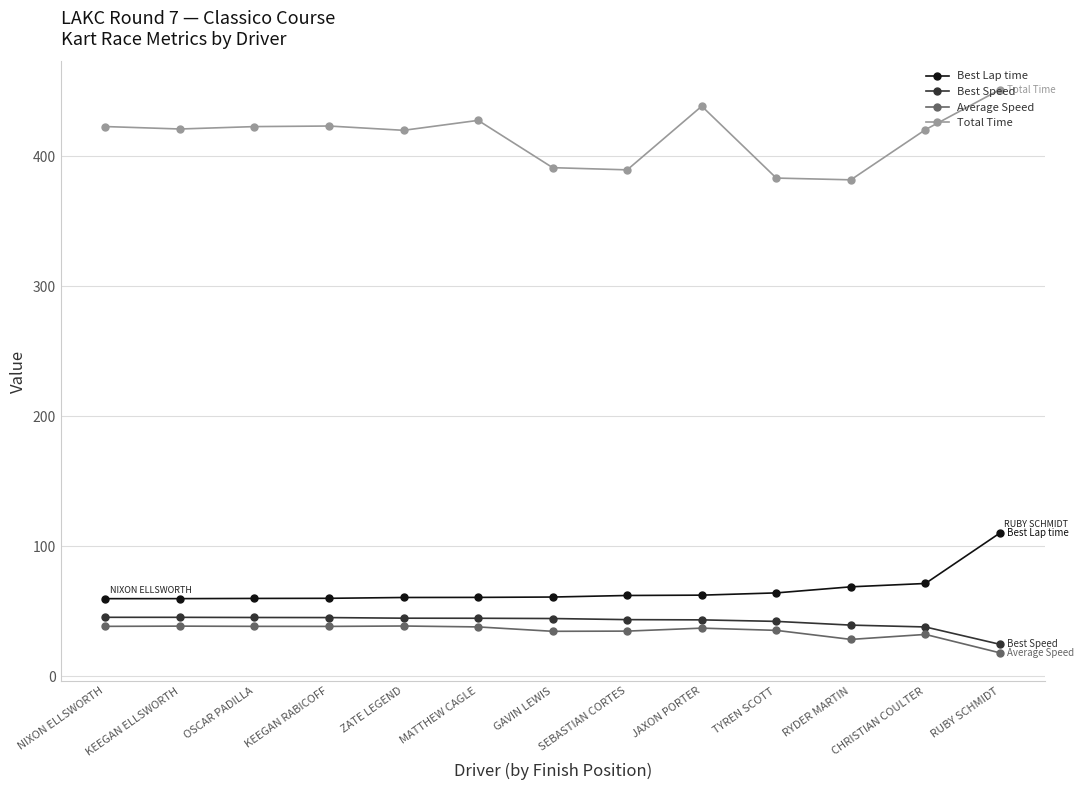

The value of Total Time at KEEGAN ELLSWORTH is 141.0. True or false?

False